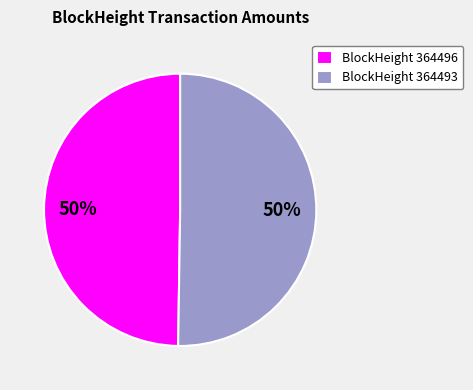

To the nearest percent, what percentage of the pie is BlockHeight 364496?

50%